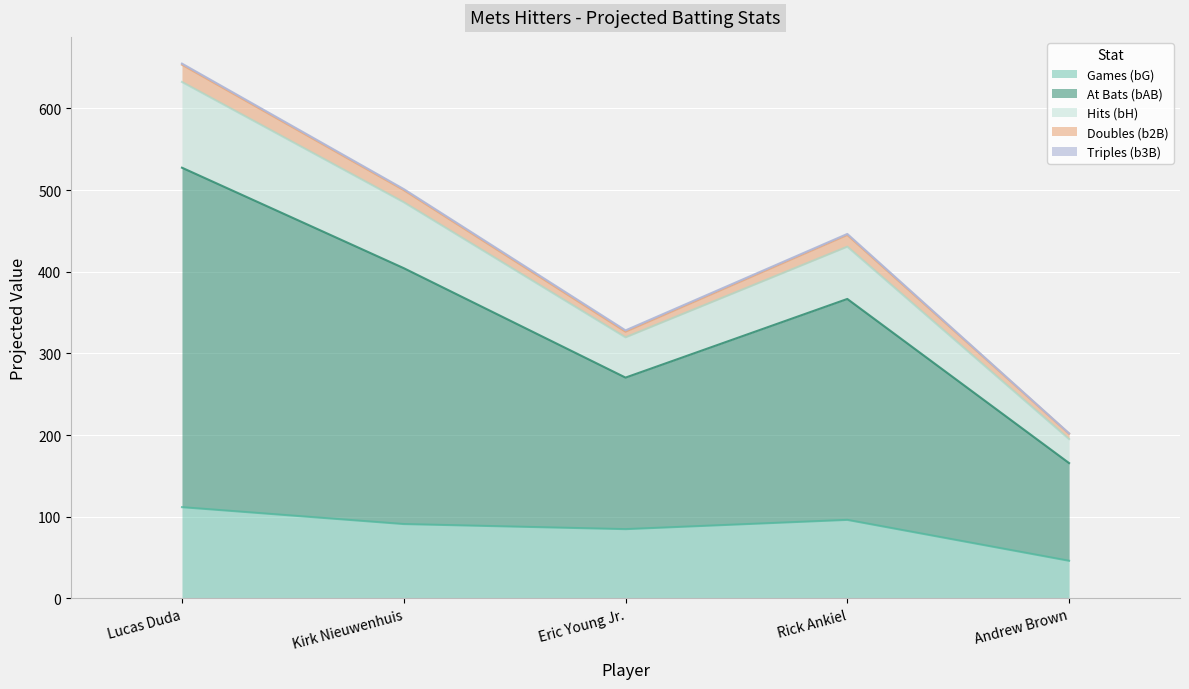

The value of Games (bG) at Rick Ankiel is 96.1. True or false?

True